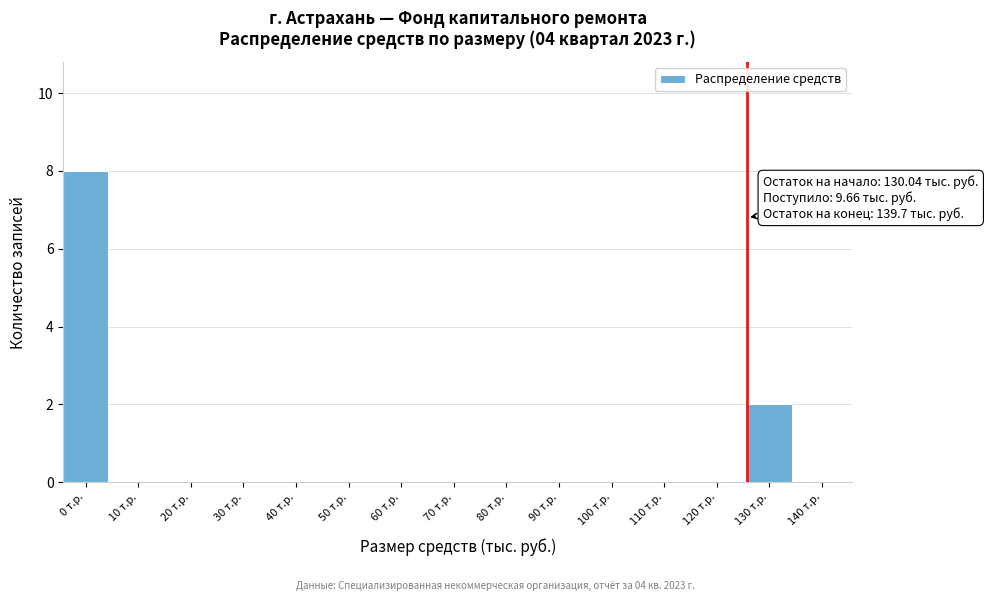

Reading left to right, extract all data points from this chart.

0 т.р.=8	10 т.р.=0	20 т.р.=0	30 т.р.=0	40 т.р.=0	50 т.р.=0	60 т.р.=0	70 т.р.=0	80 т.р.=0	90 т.р.=0	100 т.р.=0	110 т.р.=0	120 т.р.=0	130 т.р.=2	140 т.р.=0